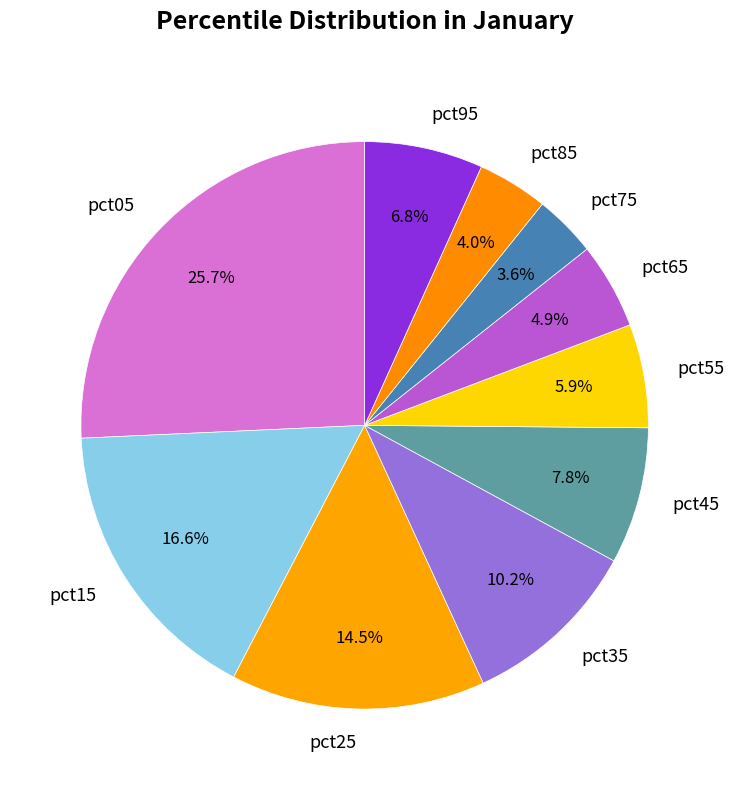

What percentage is the pct95 slice, to the nearest percent?

7%